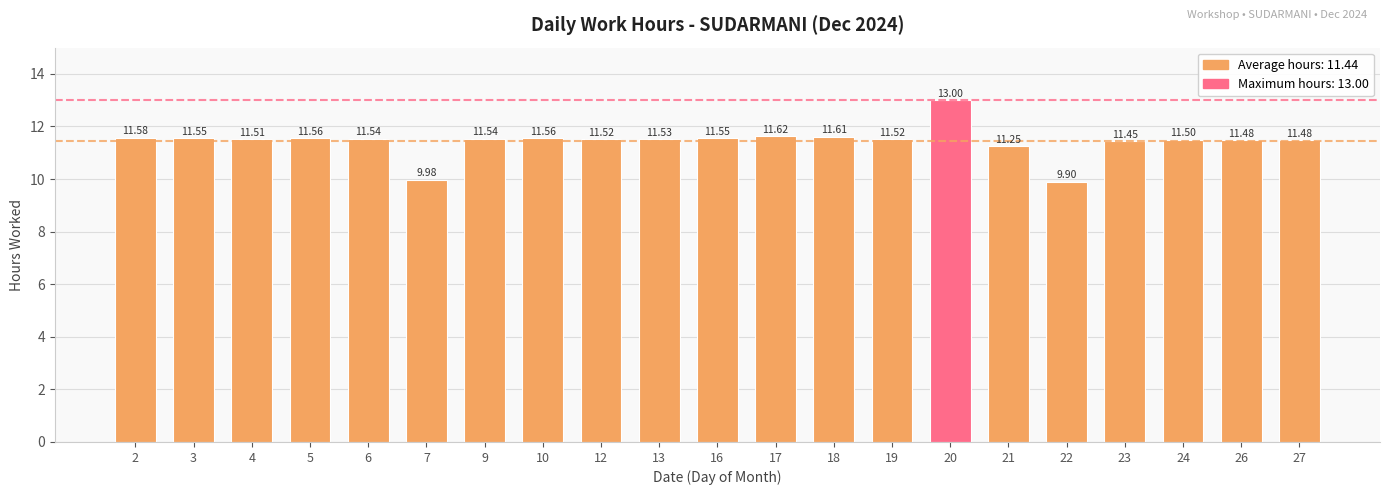

What is the maximum value shown in the chart?

13.0